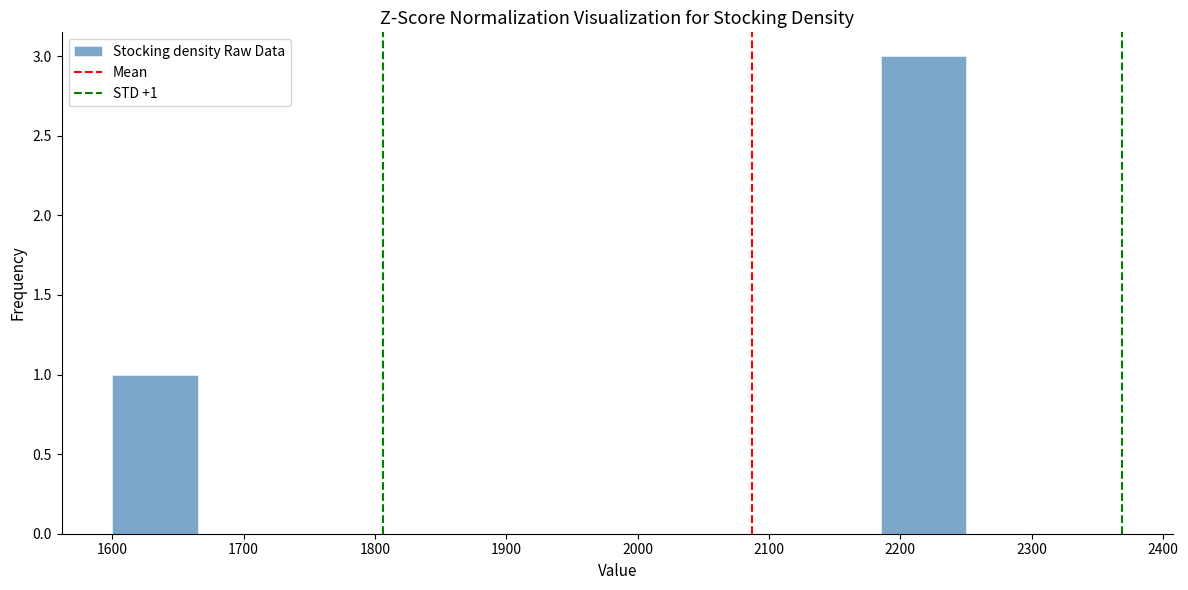

Which range on the x-axis has the tallest bar?

2185 to 2250